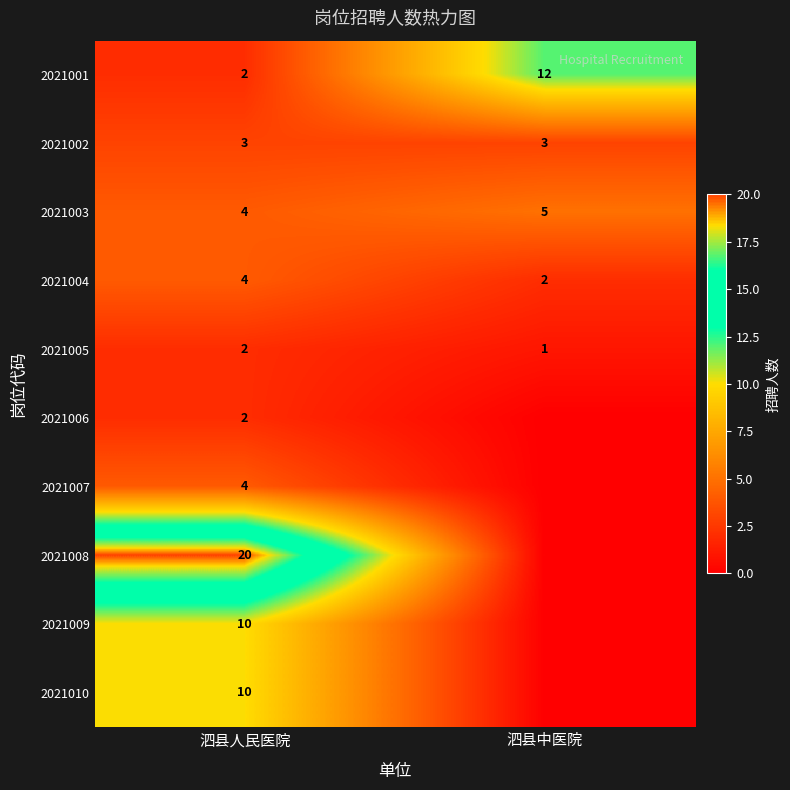

What is the maximum value for 2021005?

2